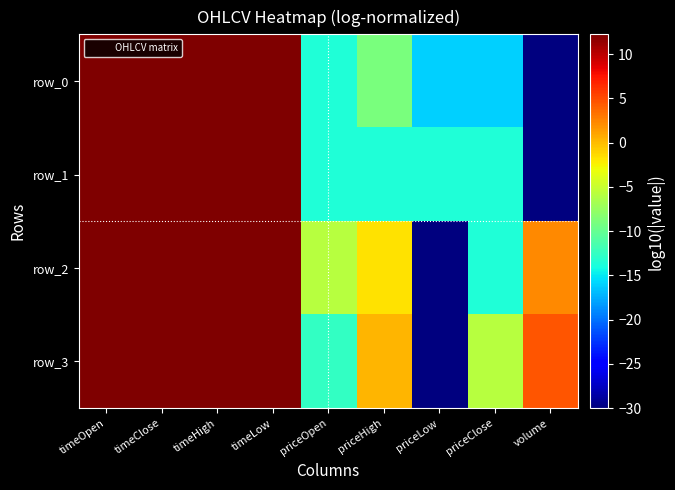

Reading left to right, what are all the values shown in this chart?

row_0: 12.2	12.2	12.2	12.2	-13.6	-9.0	-16.0	-16.0	-30.0
row_1: 12.2	12.2	12.2	12.2	-13.6	-13.6	-13.6	-13.6	-30.0
row_2: 12.2	12.2	12.2	12.2	-5.9	-1.6	-30.0	-13.6	2.2
row_3: 12.2	12.2	12.2	12.2	-12.6	0.3	-30.0	-5.9	4.6